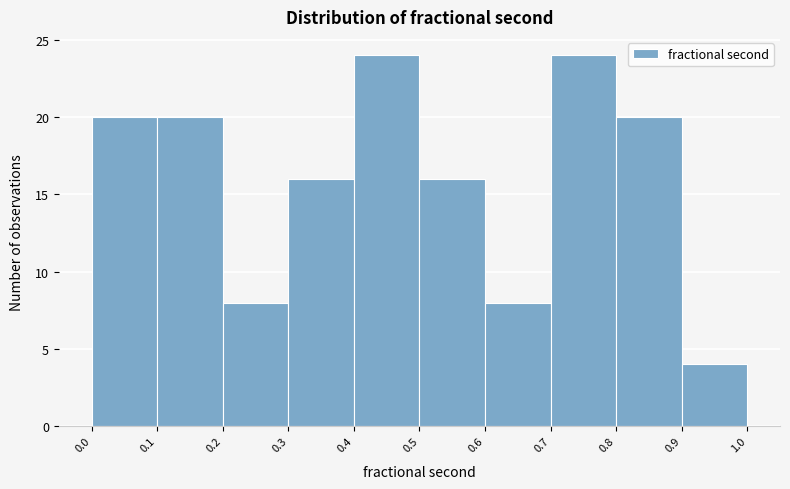

Reading left to right, transcribe this chart: for each bar, give the range it covers on the x-axis and its height. The values are not printed on the chart, so give them approximately, as read against the axis.

0.0 to 0.1: 20
0.1 to 0.2: 20
0.2 to 0.3: 8
0.3 to 0.4: 16
0.4 to 0.5: 24
0.5 to 0.6: 16
0.6 to 0.7: 8
0.7 to 0.8: 24
0.8 to 0.9: 20
0.9 to 1.0: 4